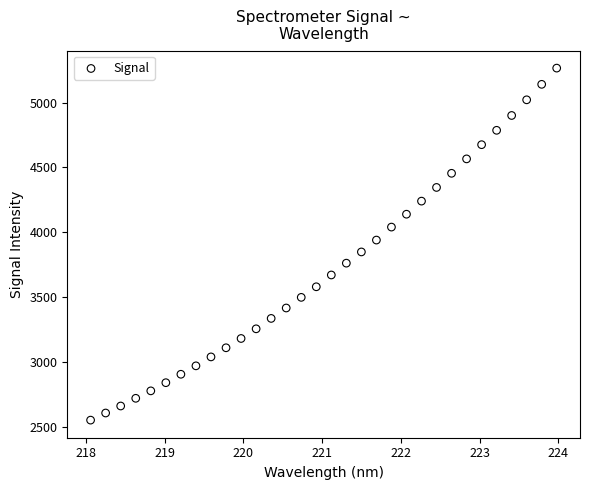

What is the range of X values (max minus min)?

5.9